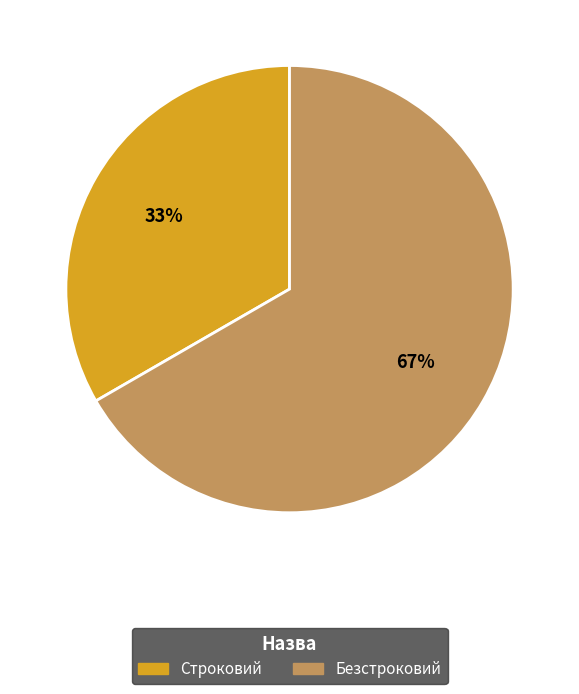

Which slice is the smallest?

Строковий